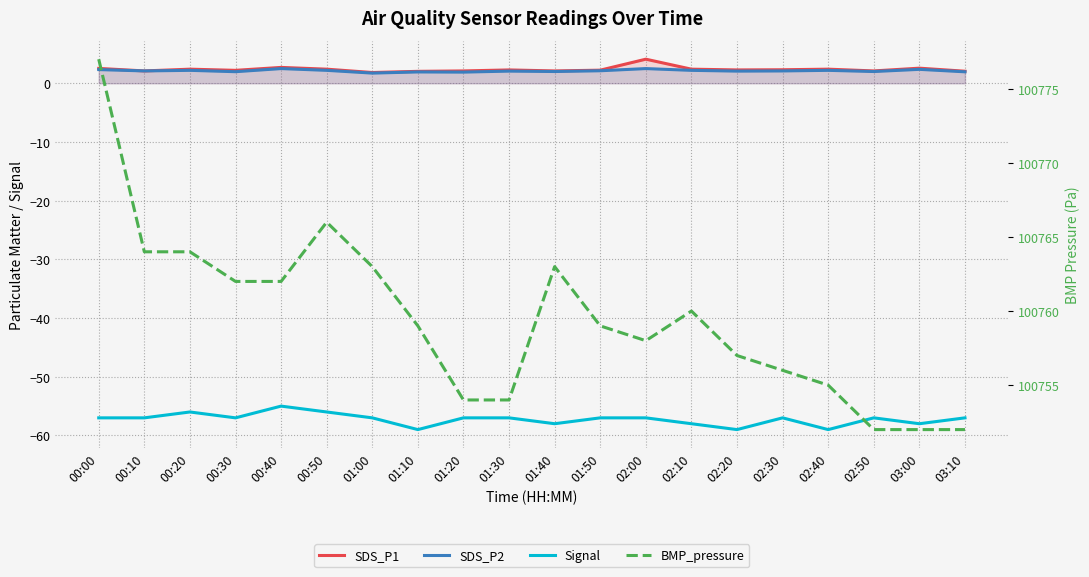

Which category has the lowest value across all series?

01:10